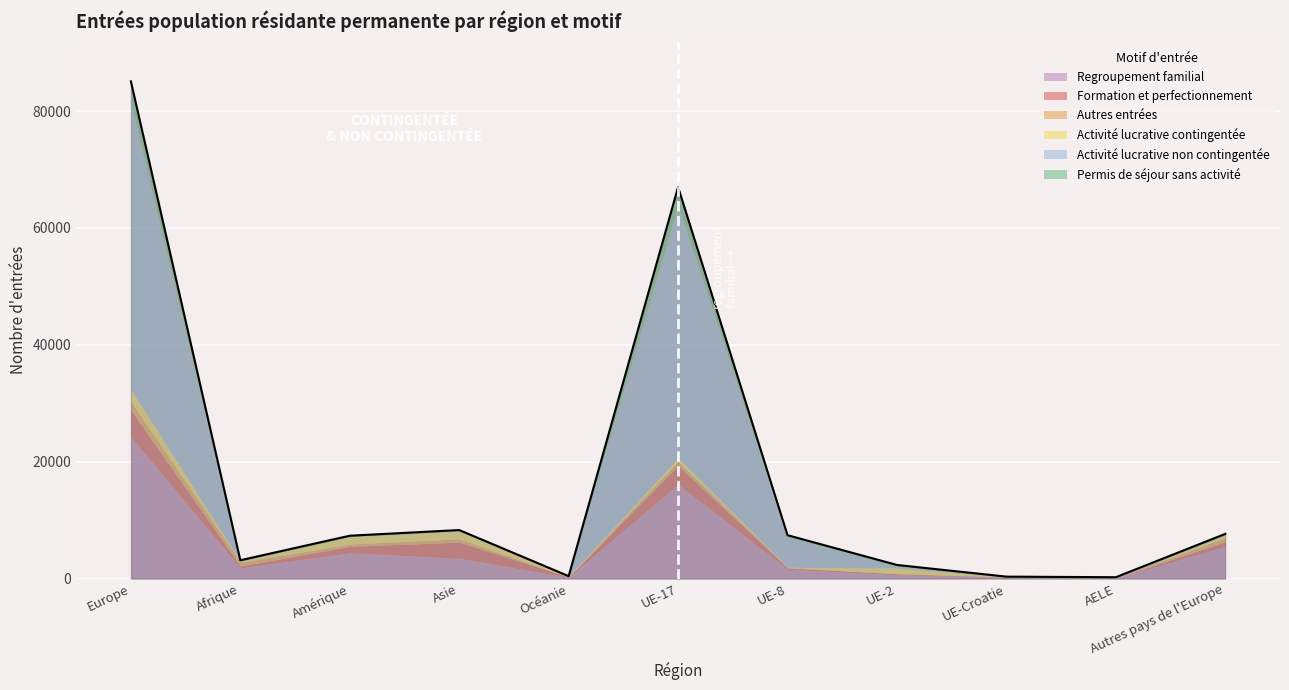

Which series has the largest range (max minus min)?

Activité lucrative non contingentée